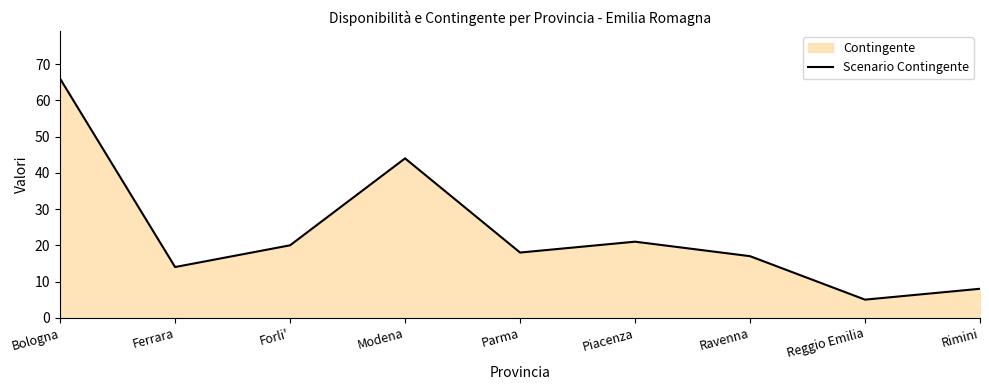

Which has a higher value, Forli' or Bologna?

Bologna